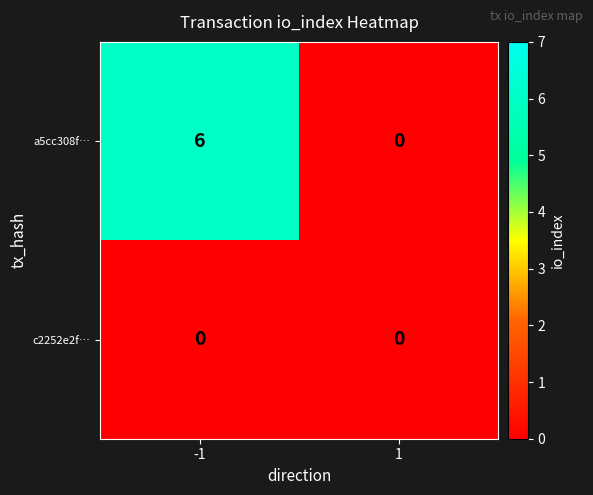

Which series has the largest total across all categories?

a5cc308f…